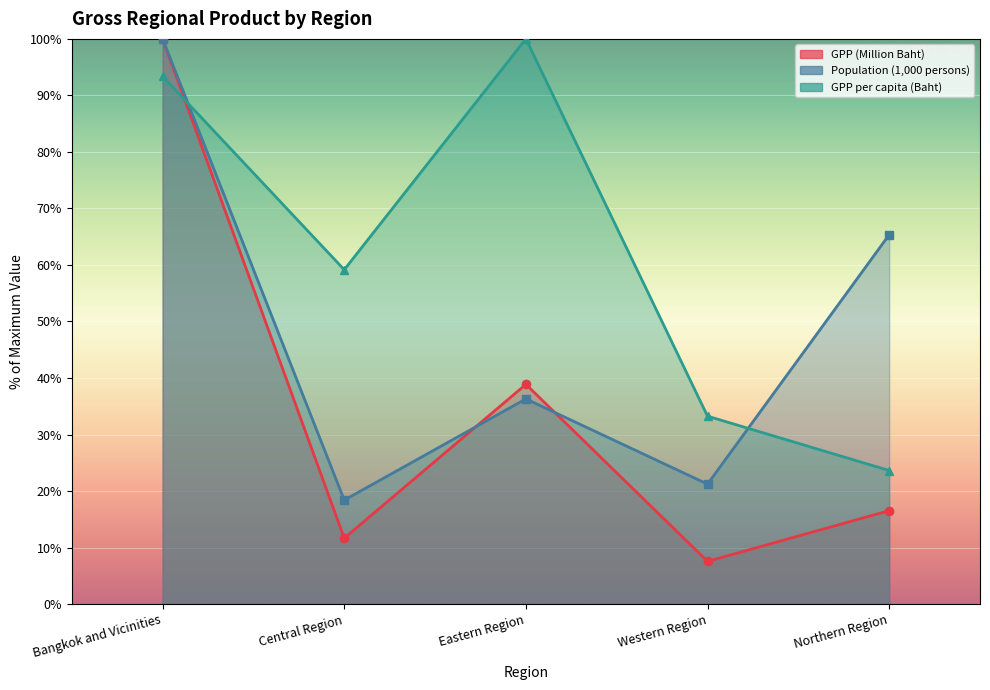

What is the difference between the second highest and second lowest values in the GPP per capita (Baht) series?

60.1